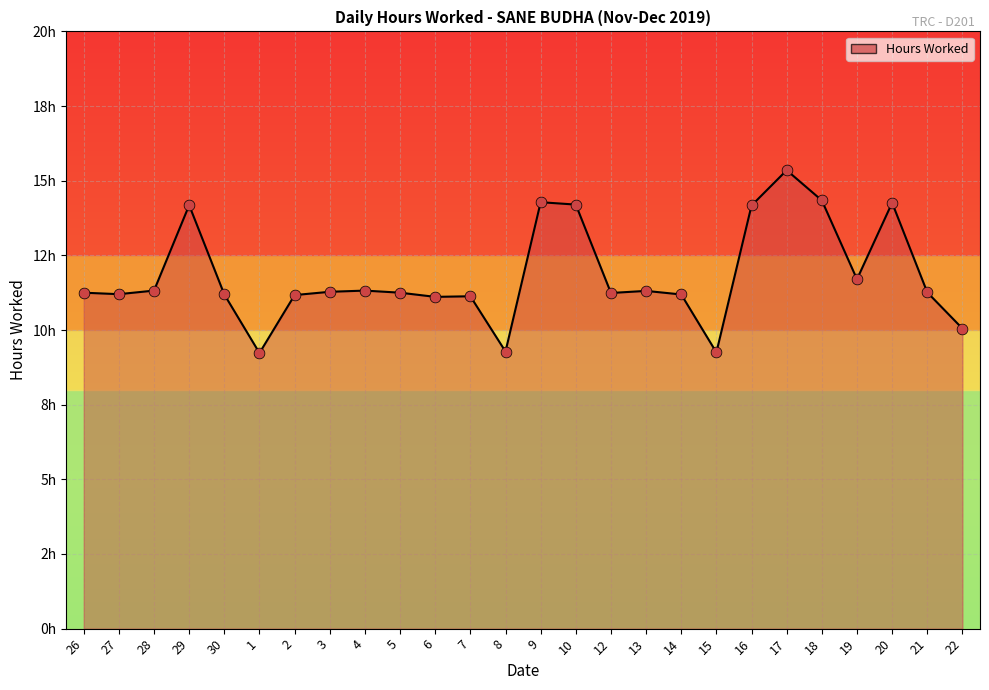

Approximately how many times larger is the value at 20 compared to 26?

1.3